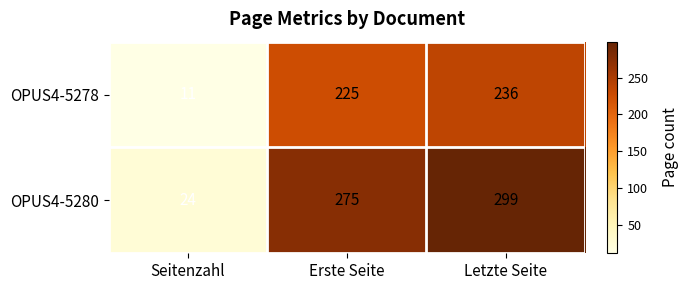

Which series has the largest total across all categories?

OPUS4-5280